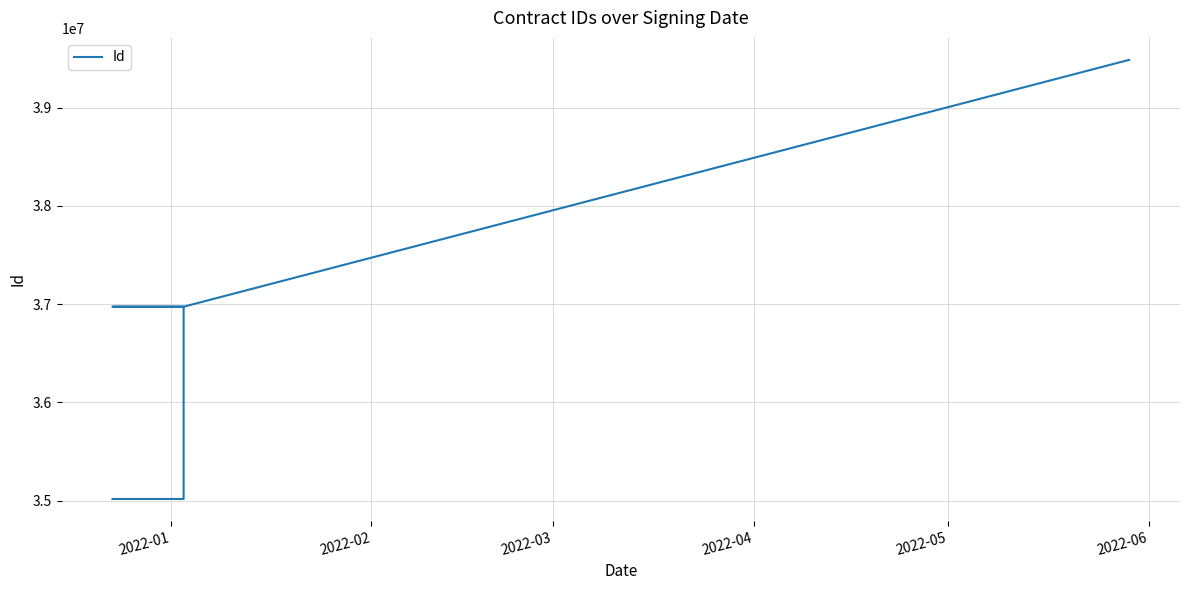

What is the value of the 15th point from the left?

36973090